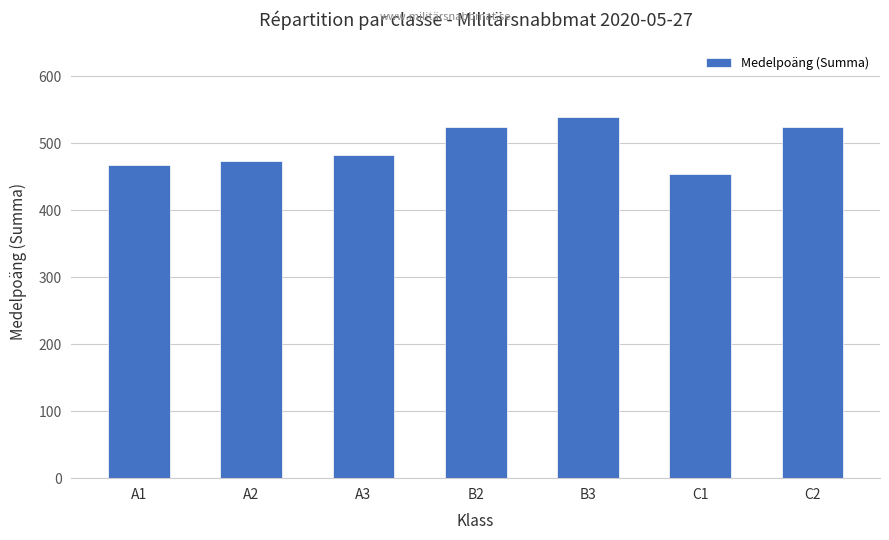

Does the chart contain stacked bars?

No